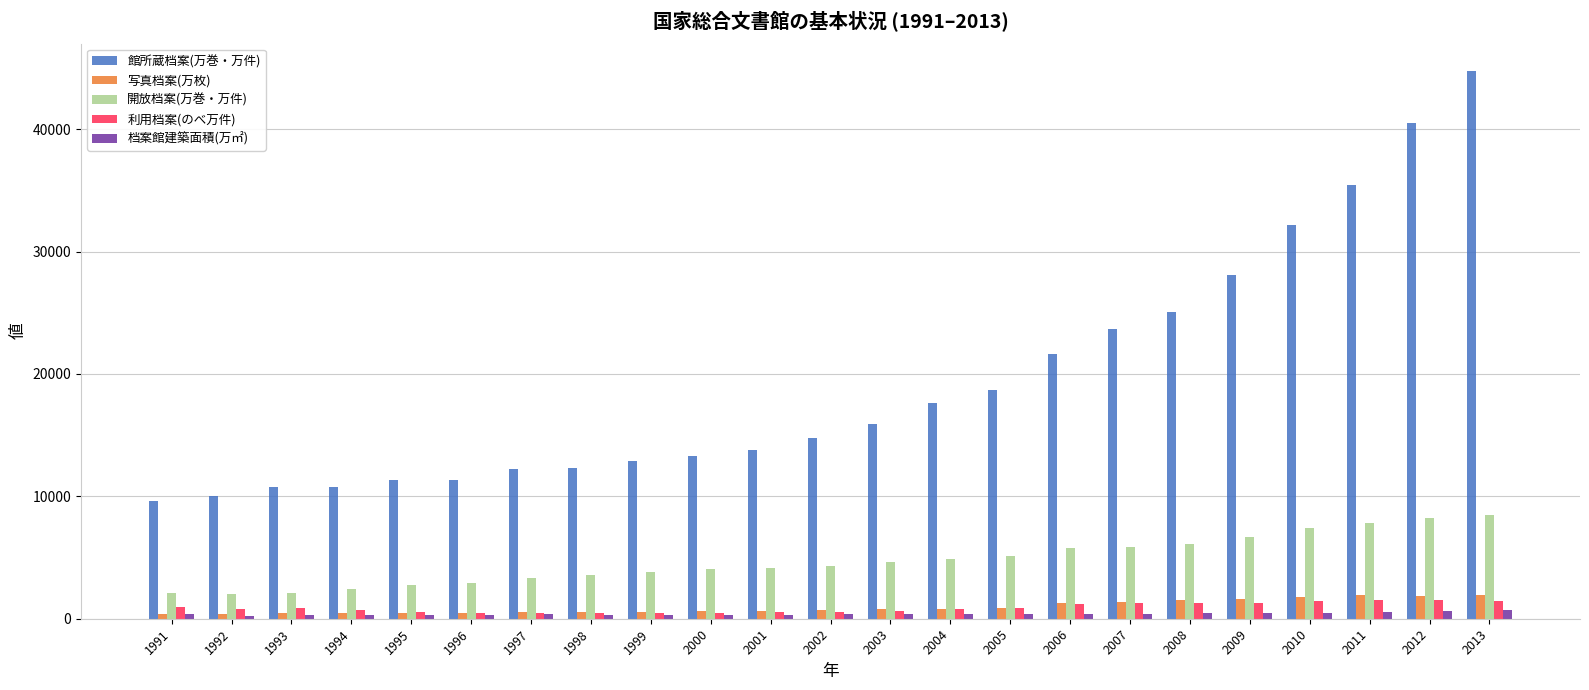

Is the value of 利用档案(のべ万件) at 2011 greater than the value of 写真档案(万枚) at 1991?

Yes